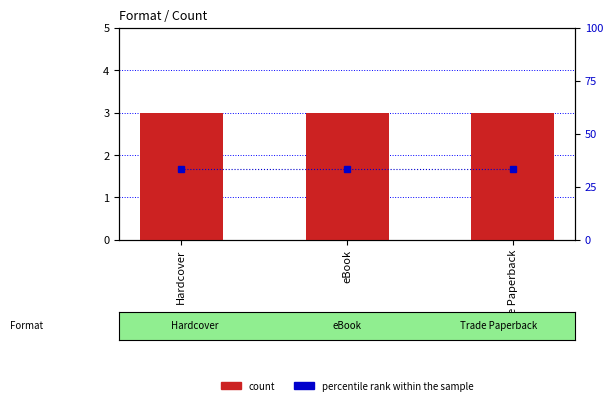

Reading right to left, list all the values displayed in this chart.

count: 3.0	3.0	3.0
percentile rank within the sample: 33.3	33.3	33.3